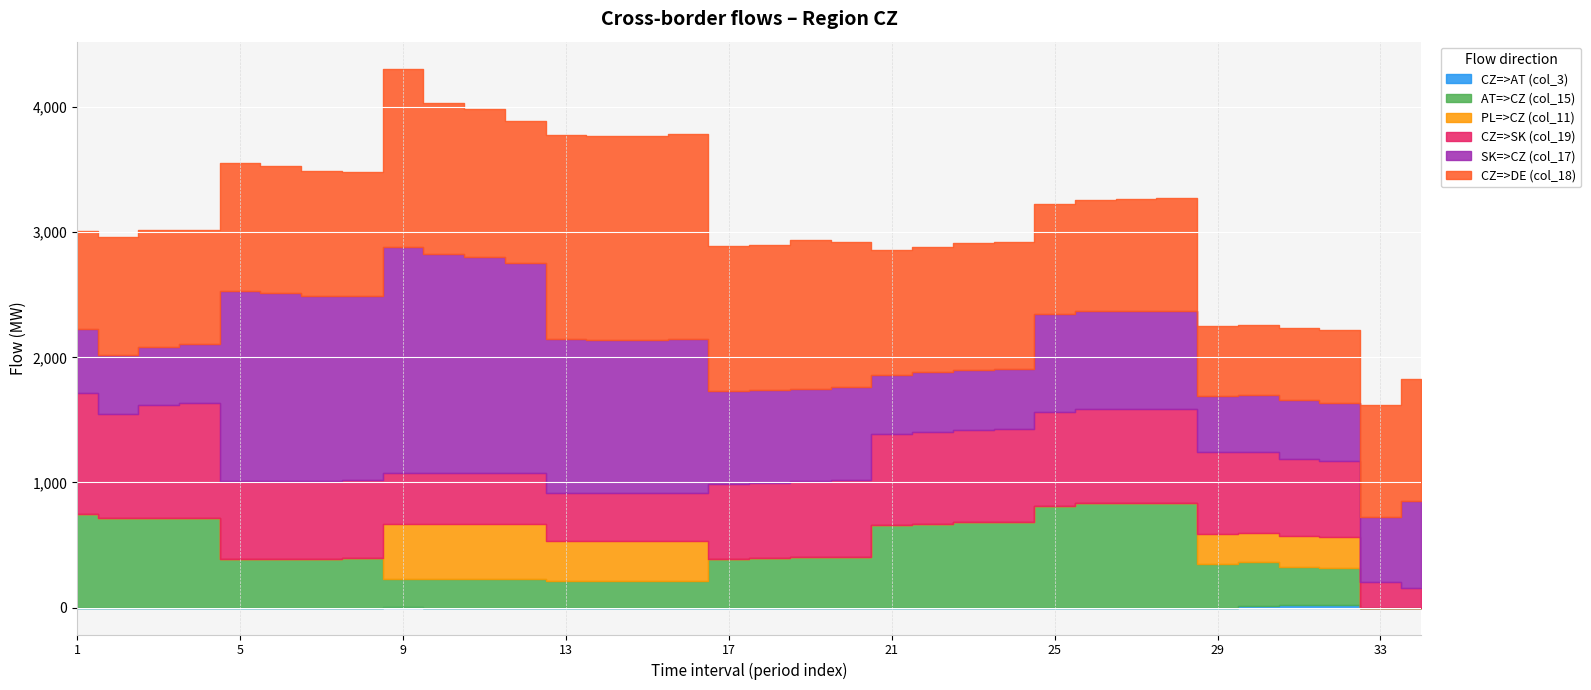

What is the sum of all CZ=>DE (col_18) values?

35470.6